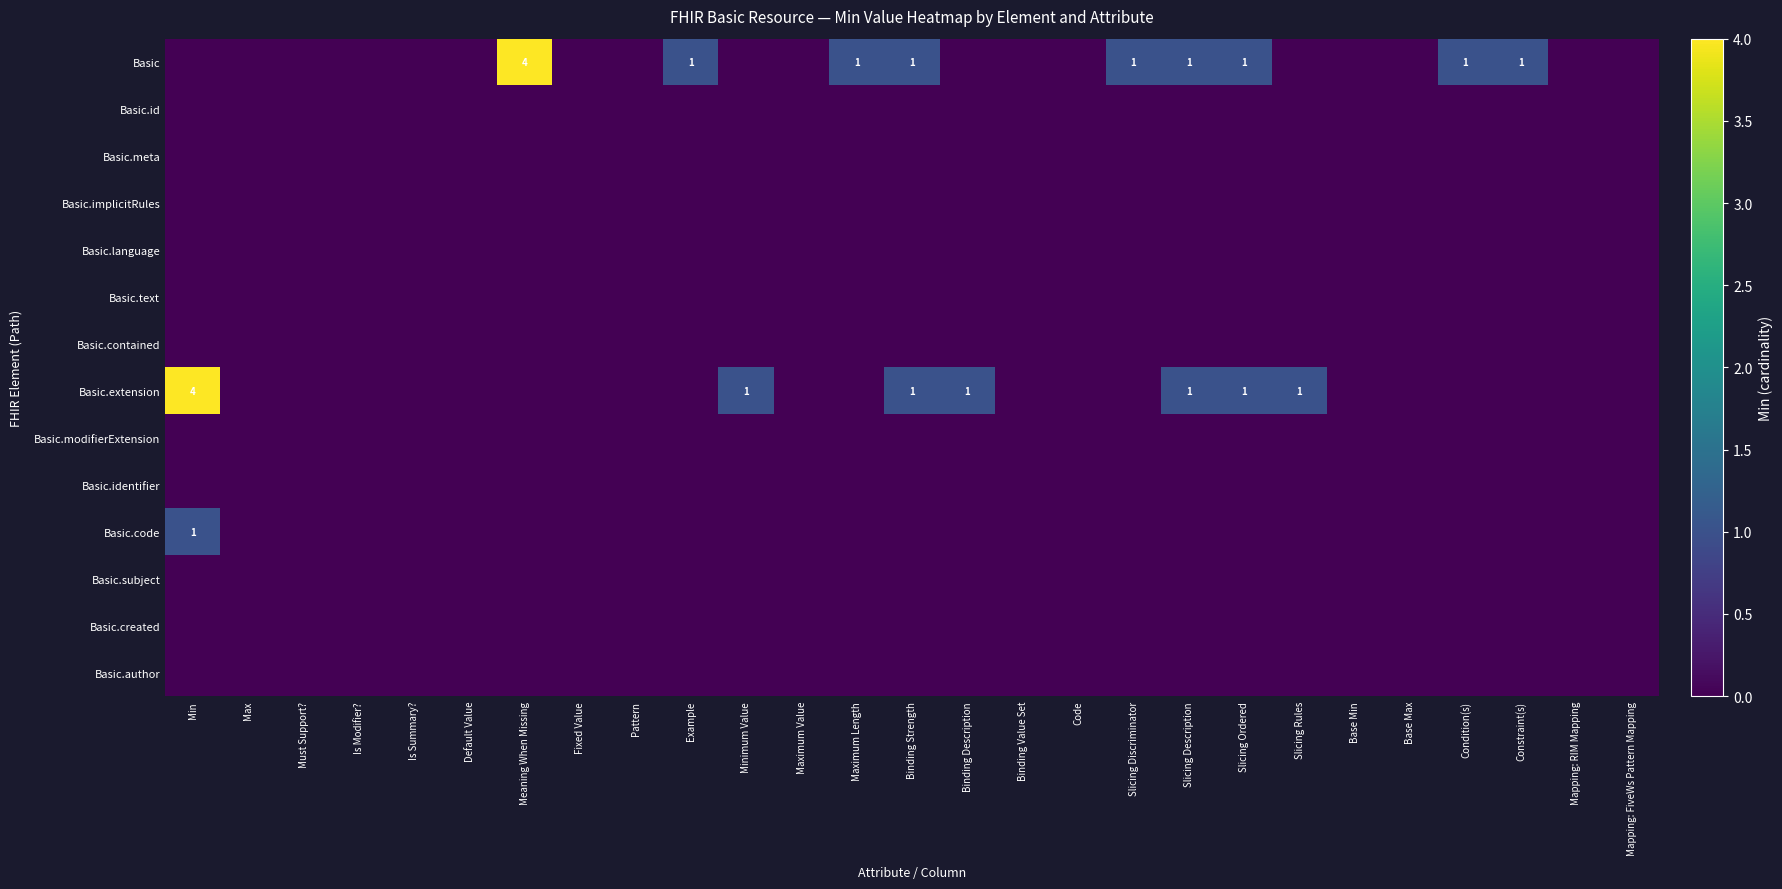

Rank the categories by Basic.meta value from lowest to highest.

Min, Max, Must Support?, Is Modifier?, Is Summary?, Default Value, Meaning When Missing, Fixed Value, Pattern, Example, Minimum Value, Maximum Value, Maximum Length, Binding Strength, Binding Description, Binding Value Set, Code, Slicing Discriminator, Slicing Description, Slicing Ordered, Slicing Rules, Base Min, Base Max, Condition(s), Constraint(s), Mapping: RIM Mapping, Mapping: FiveWs Pattern Mapping